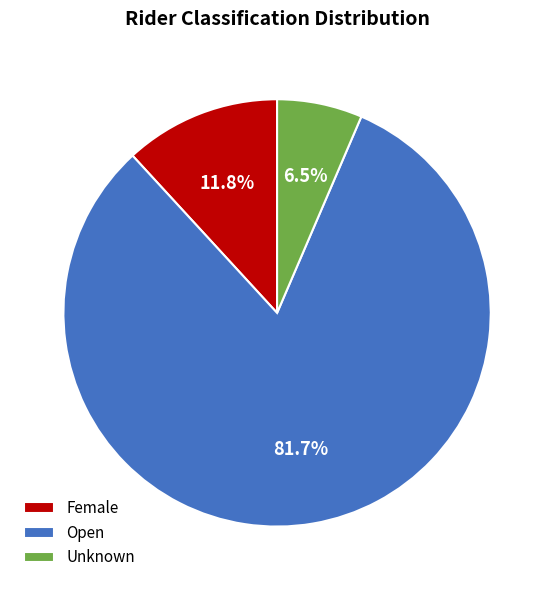

Does Open represent more than half of the total?

Yes